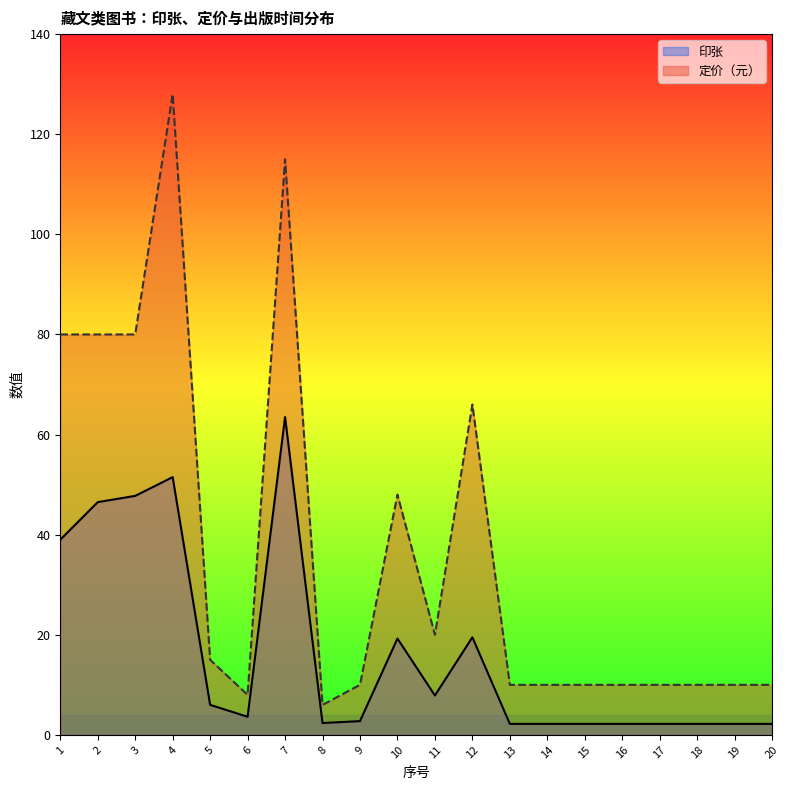

Is it true that 印张 equals 2.2 at 20?

True